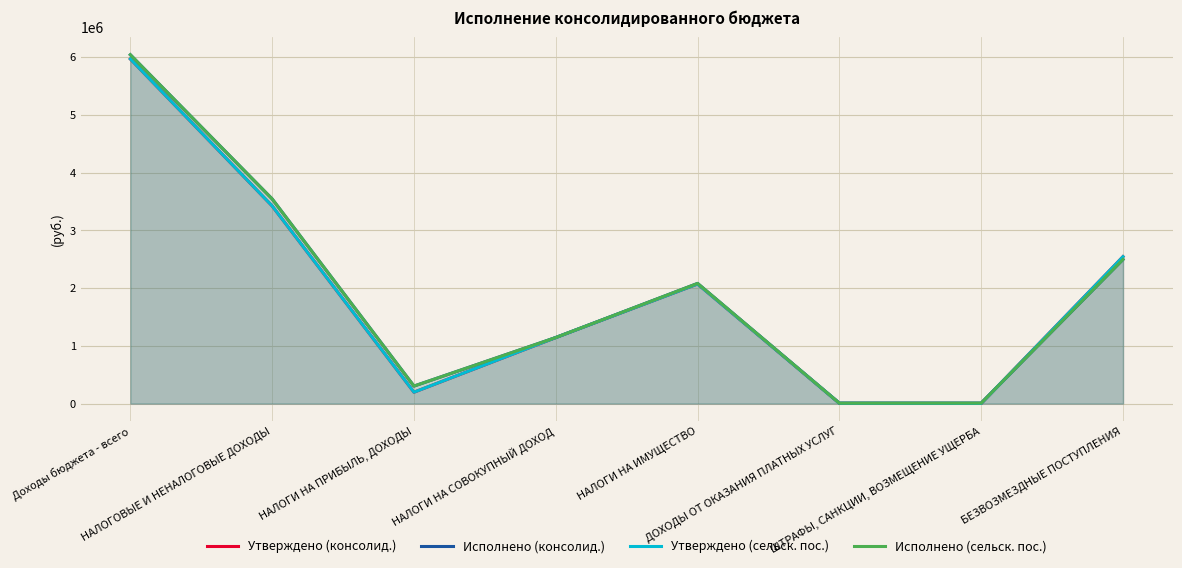

At how many categories does at least one series exceed 3026968?

2